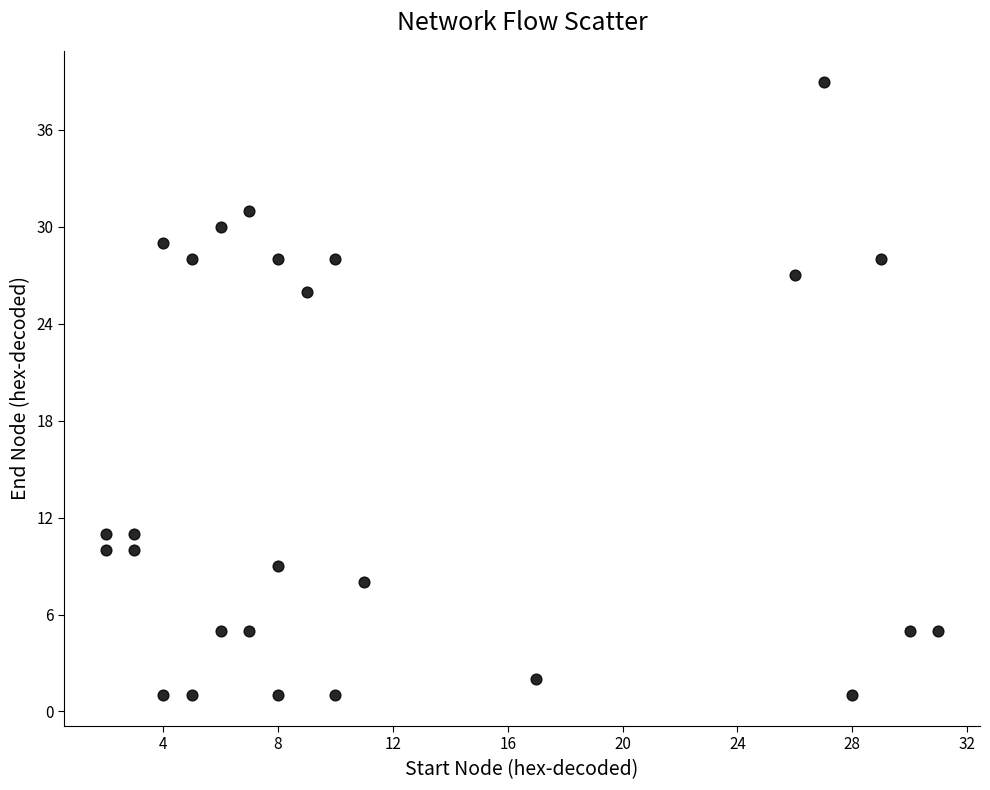

What Y value in the scatter plot is closest to 20?

26